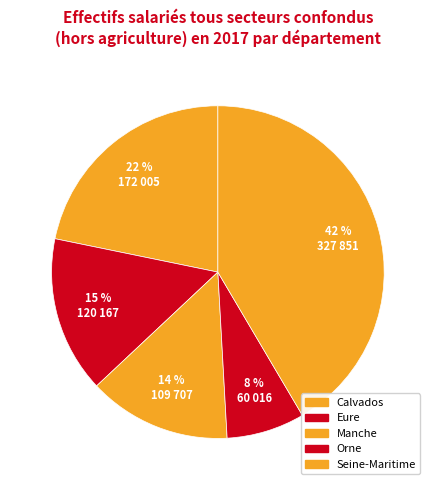

How many segments does this pie chart have?

5